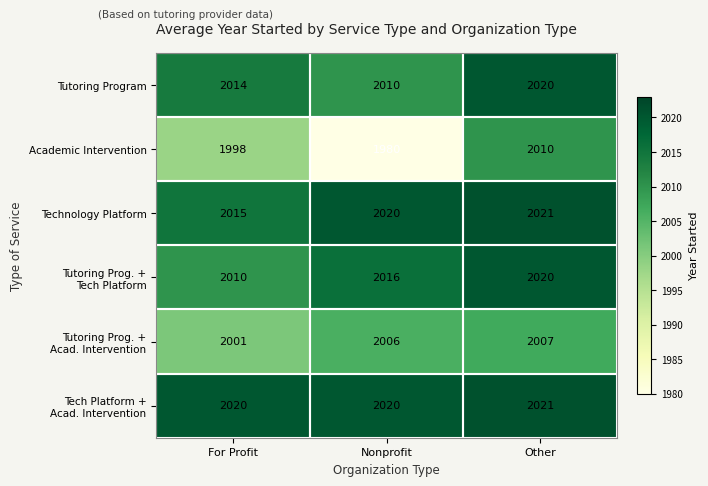

What is the spread (max minus min) of values at Other?

14